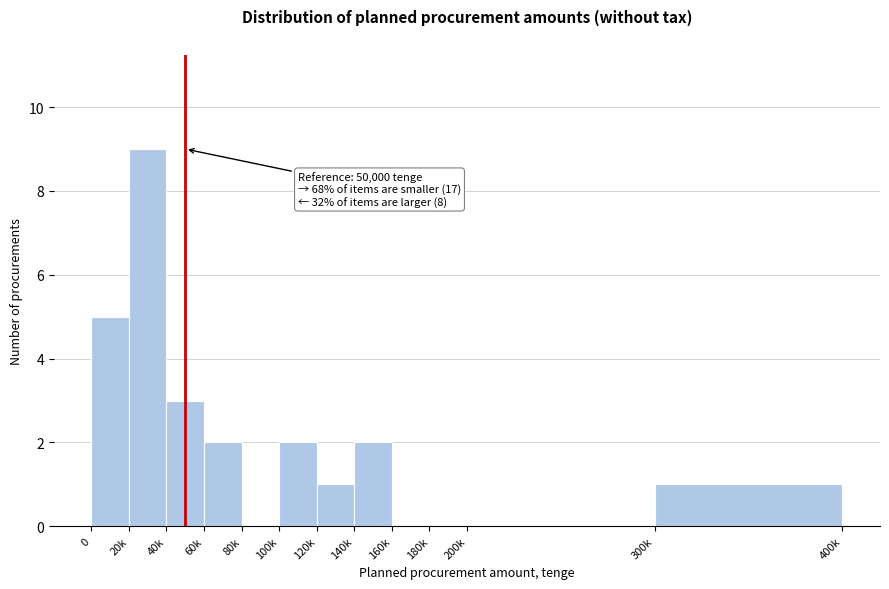

Reading left to right, what are all the values shown in this chart?

0=5	20k=9	40k=3	60k=2	80k=0	100k=2	120k=1	140k=2	160k=0	180k=0	200k=0	300k=1